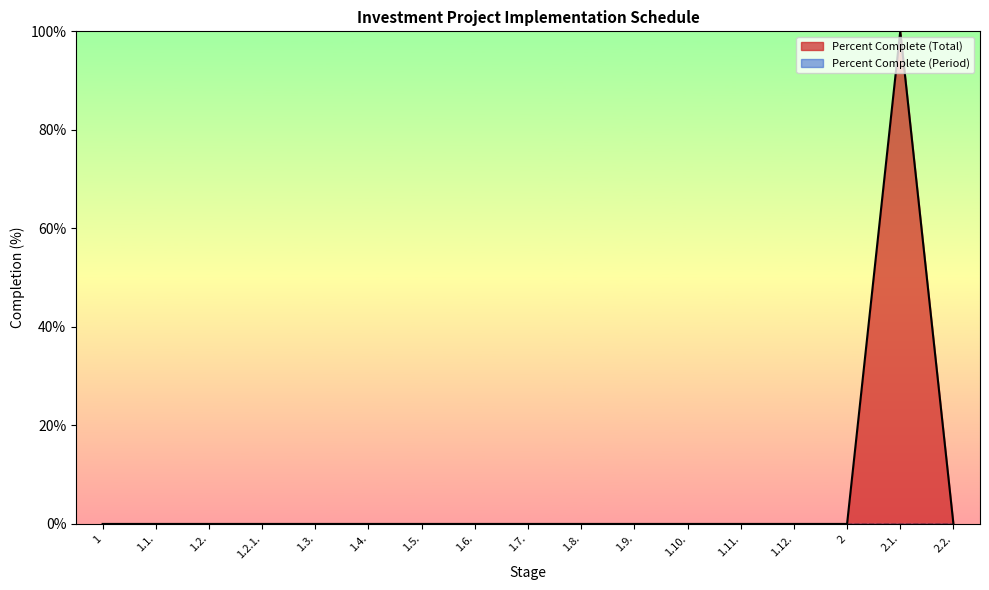

Reading left to right, extract all data points from this chart.

0	0	0	0	0	0	0	0	0	0	0	0	0	0	0	100	0